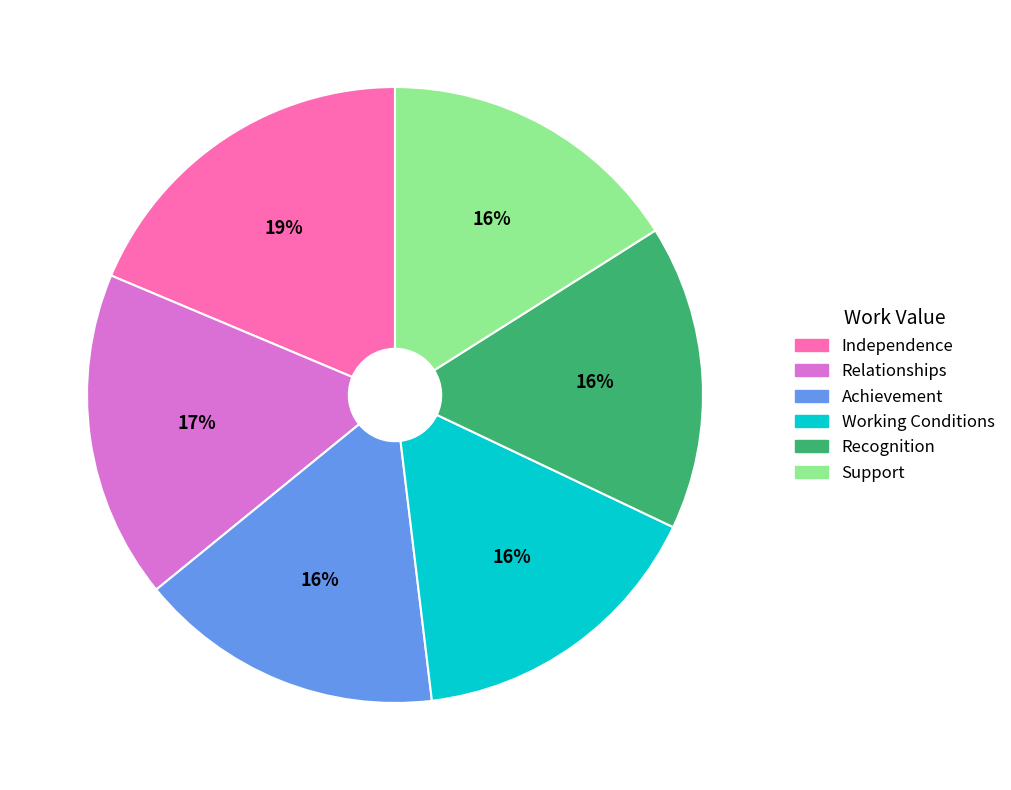

Is the sum of Independence and Recognition greater than half?

No